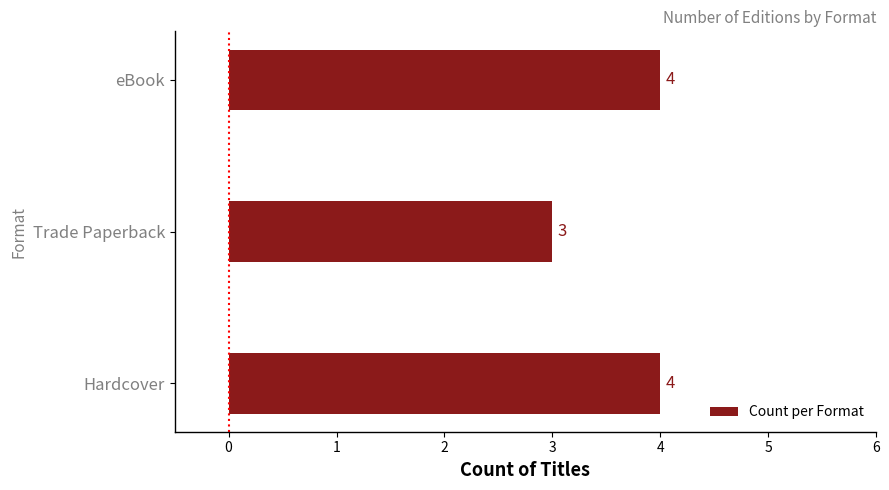

What is the maximum value shown in the chart?

4